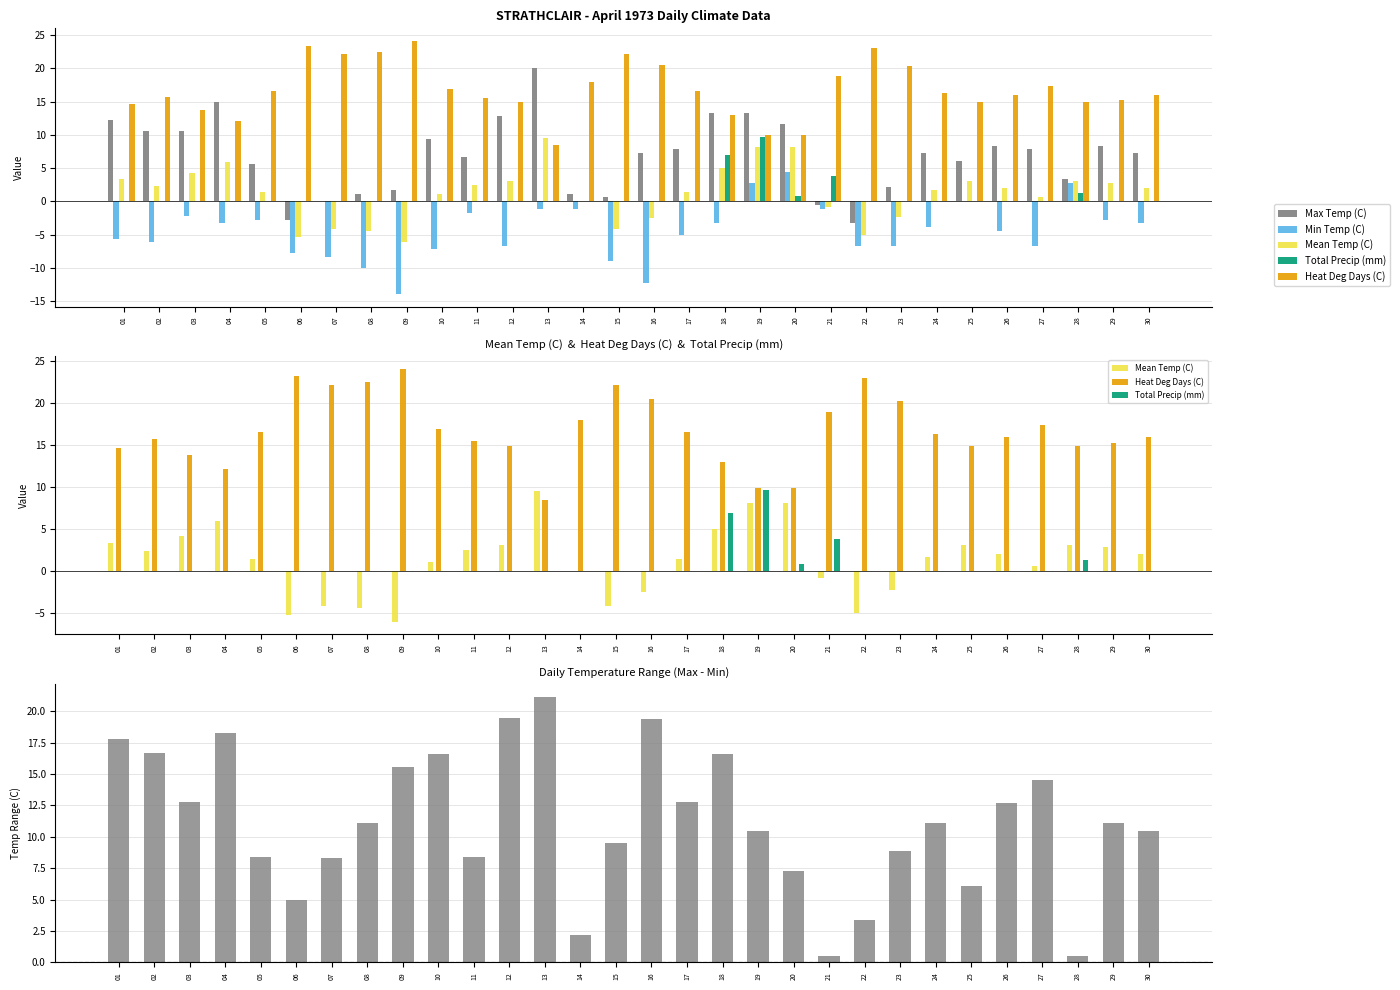

Is the value of Max Temp (C) at 28 greater than the value of Mean Temp (C) at 13?

No